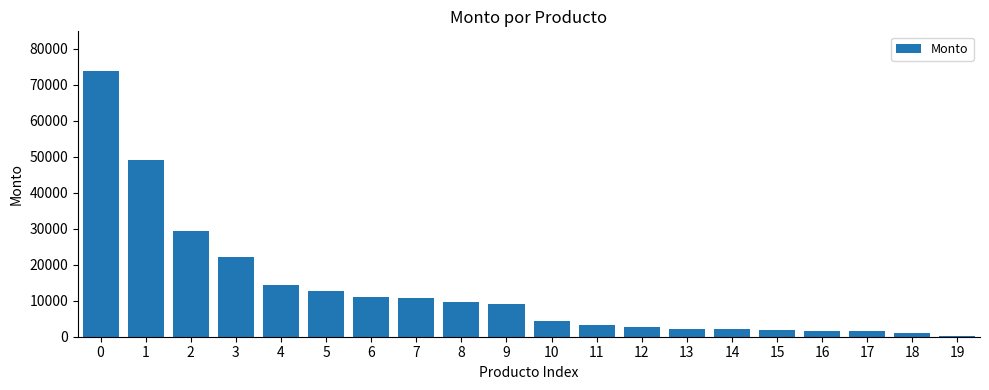

What is the sum of all values?

262702.3